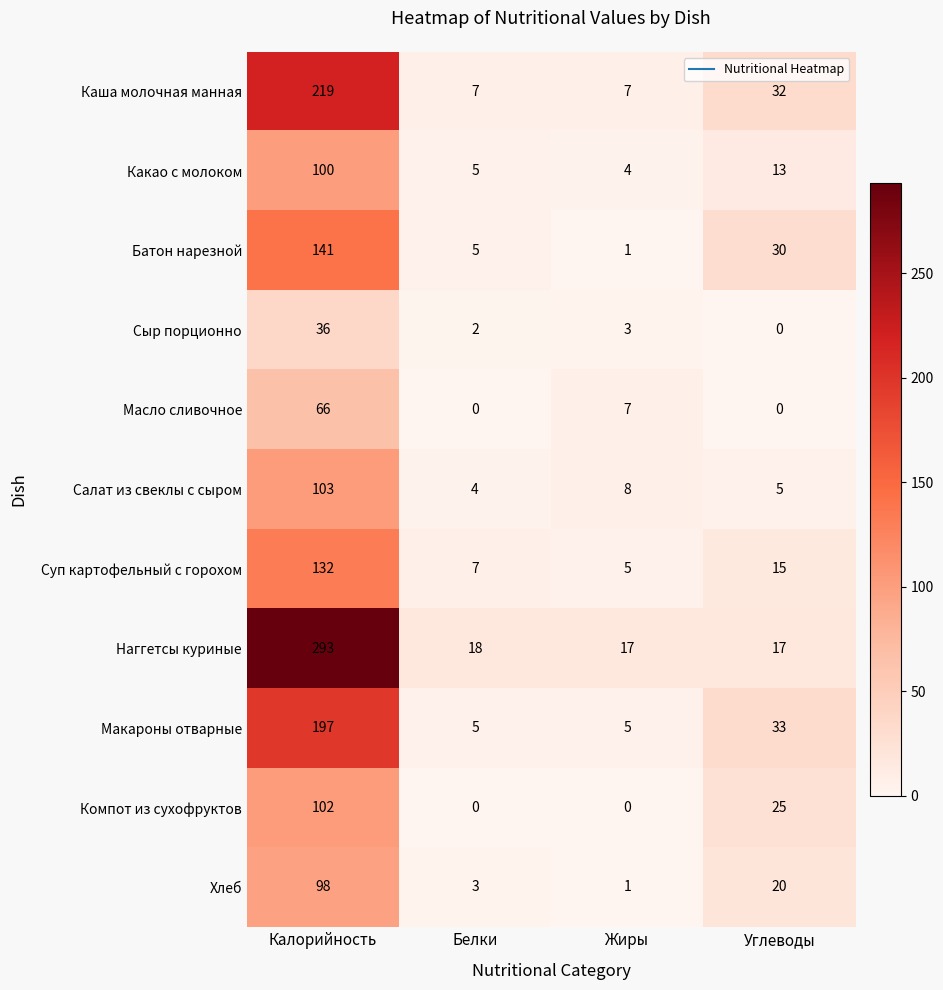

What is the total value across all series at Белки?

56